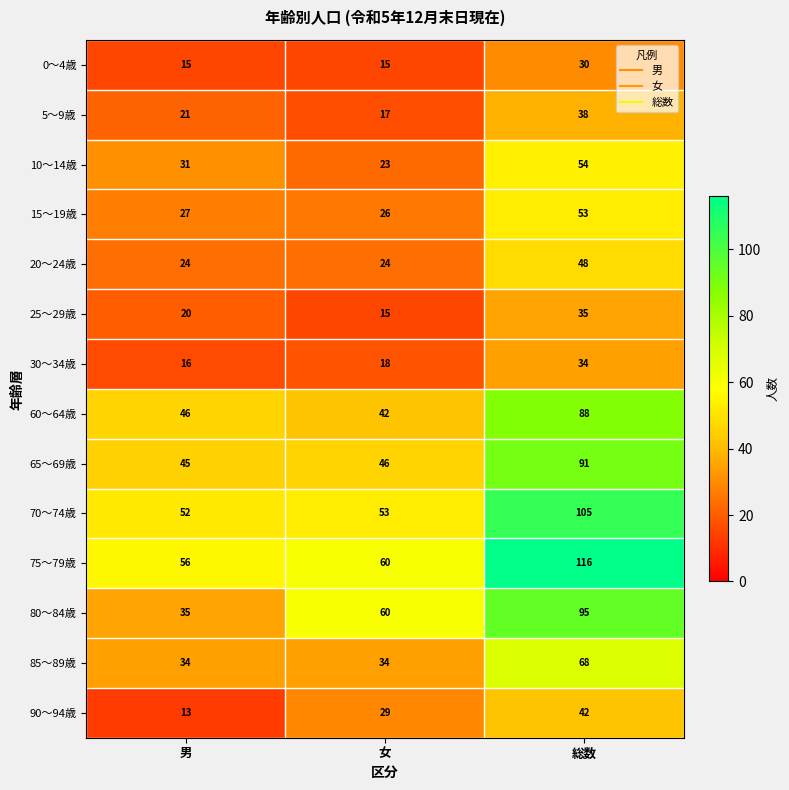

Rank the categories by 75～79歳 value from highest to lowest.

総数, 女, 男